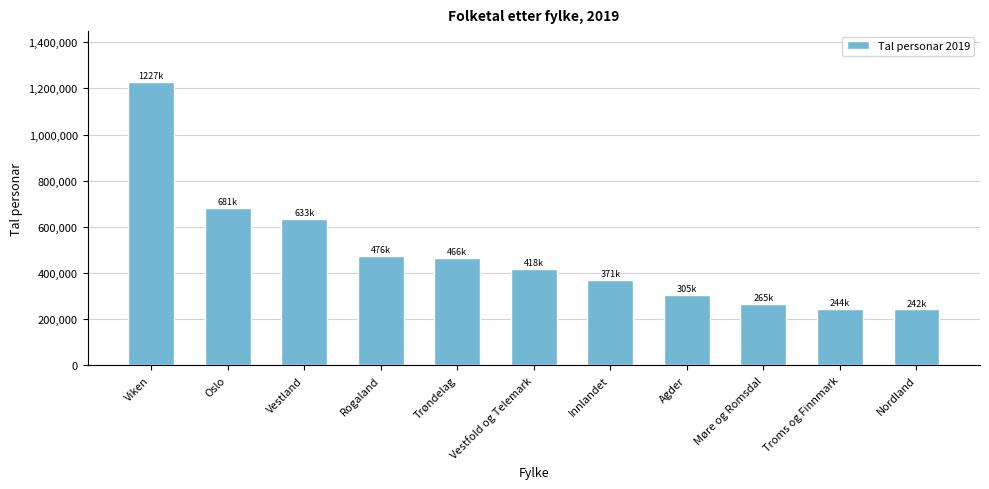

What is the sum of the values at Møre og Romsdal and Vestfold og Telemark?

682681